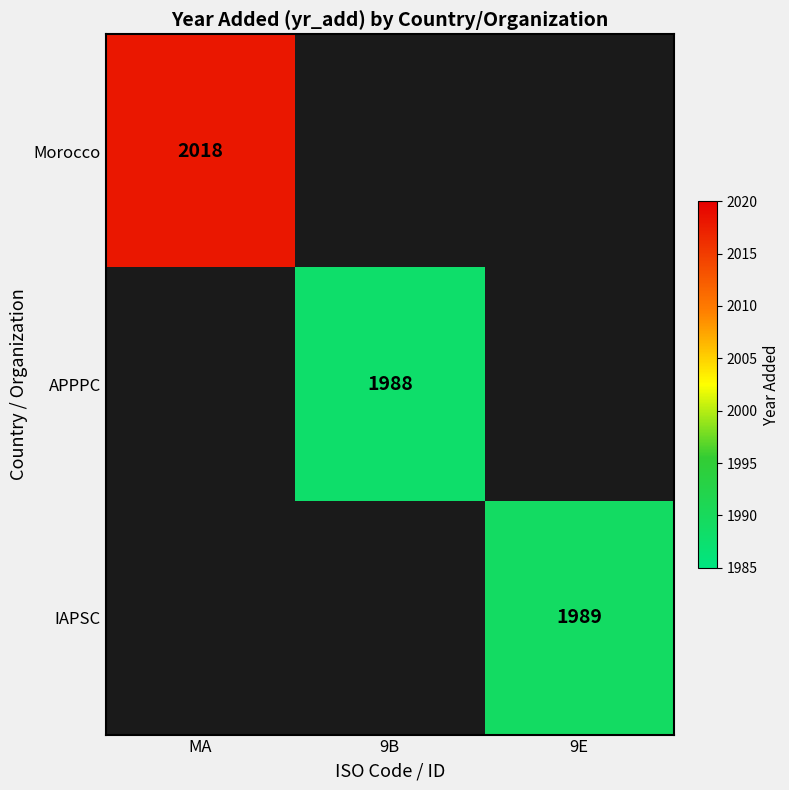

Count the number of categories in the chart.

3